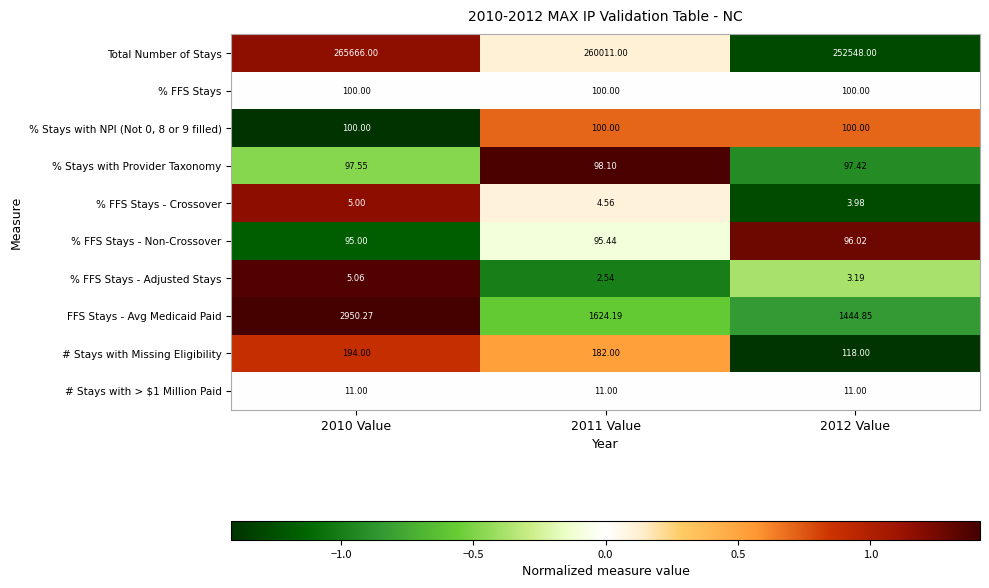

Which series has the largest range (max minus min)?

Total Number of Stays